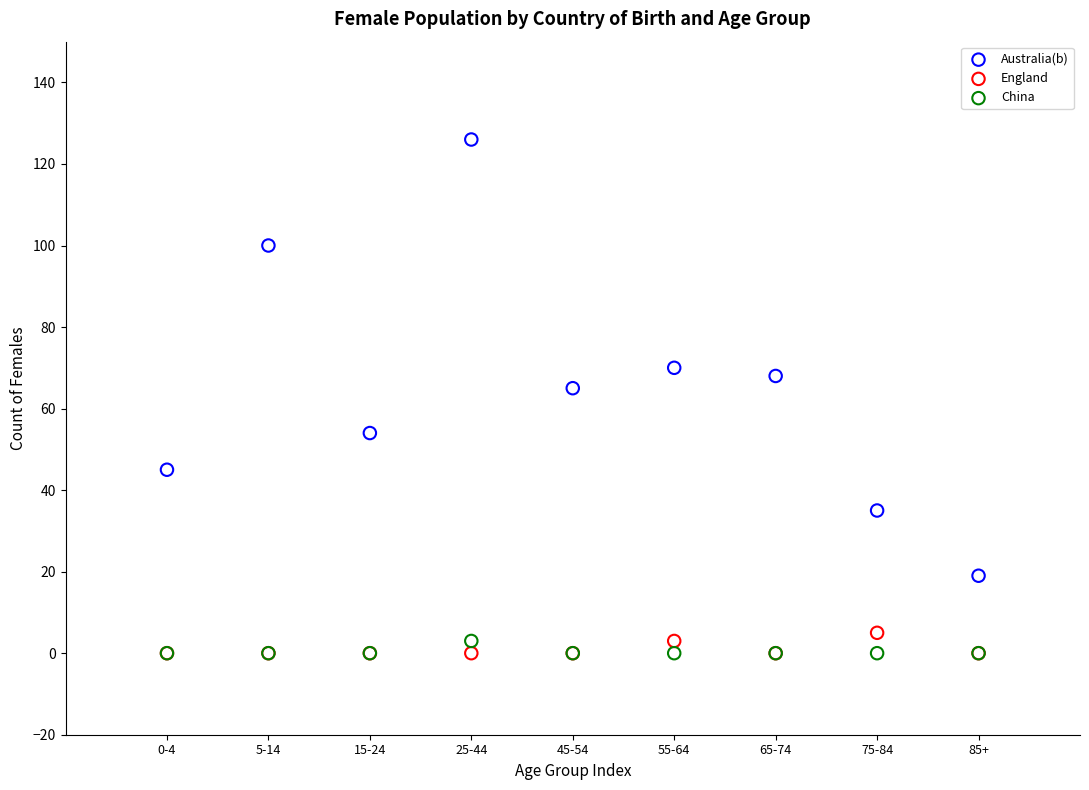

Across all series, what Y value is closest to 63?

65